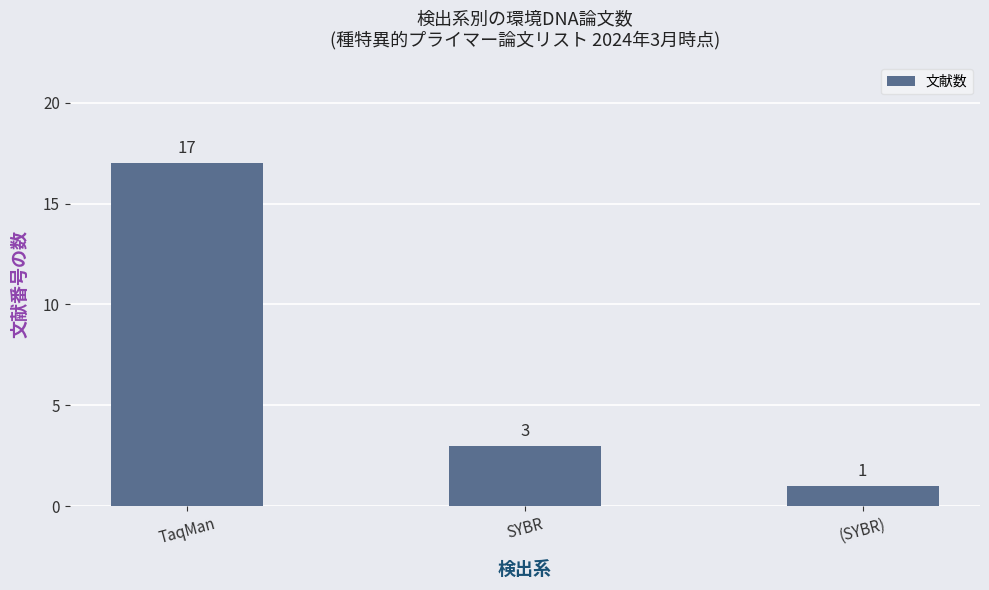

How many bars are there in total?

3